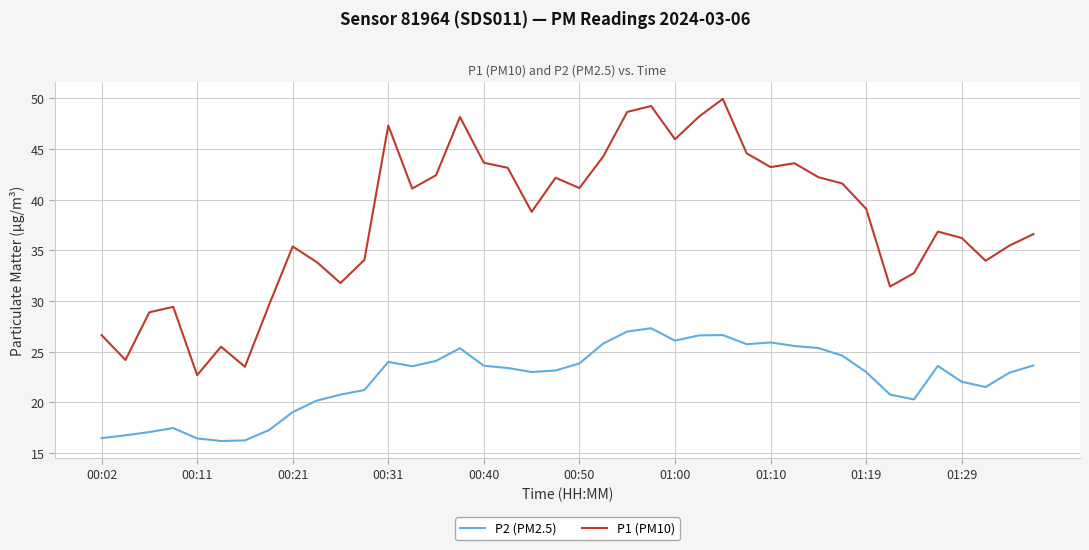

Which series has the largest total across all categories?

P1 (PM10)